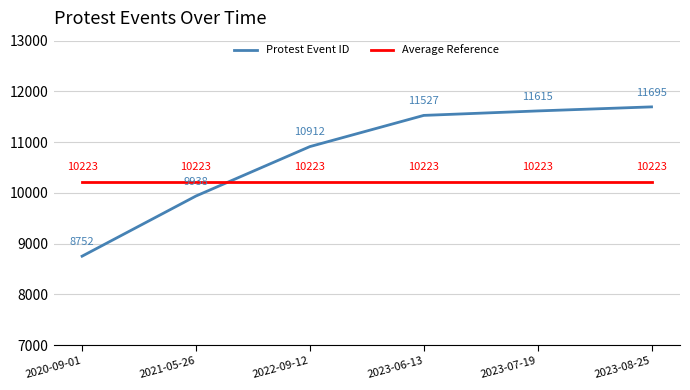

What is the approximate value of Protest Event ID at 2023-07-19?

11615.0